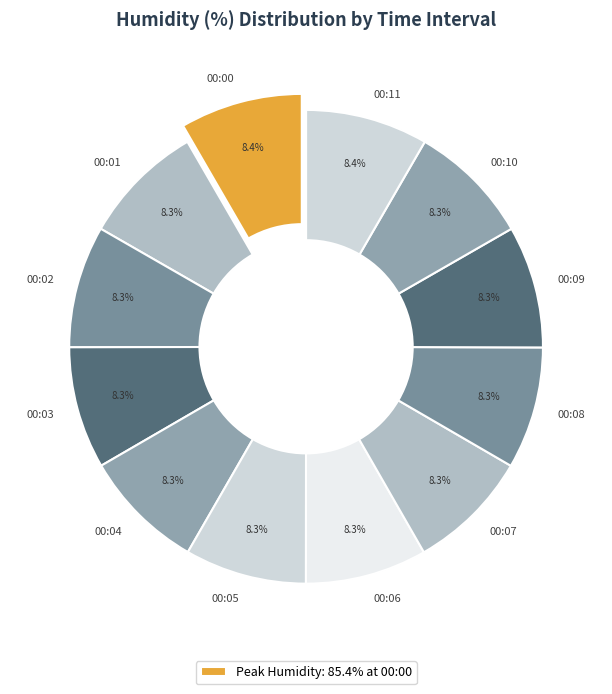

How many slices are in this pie chart?

12